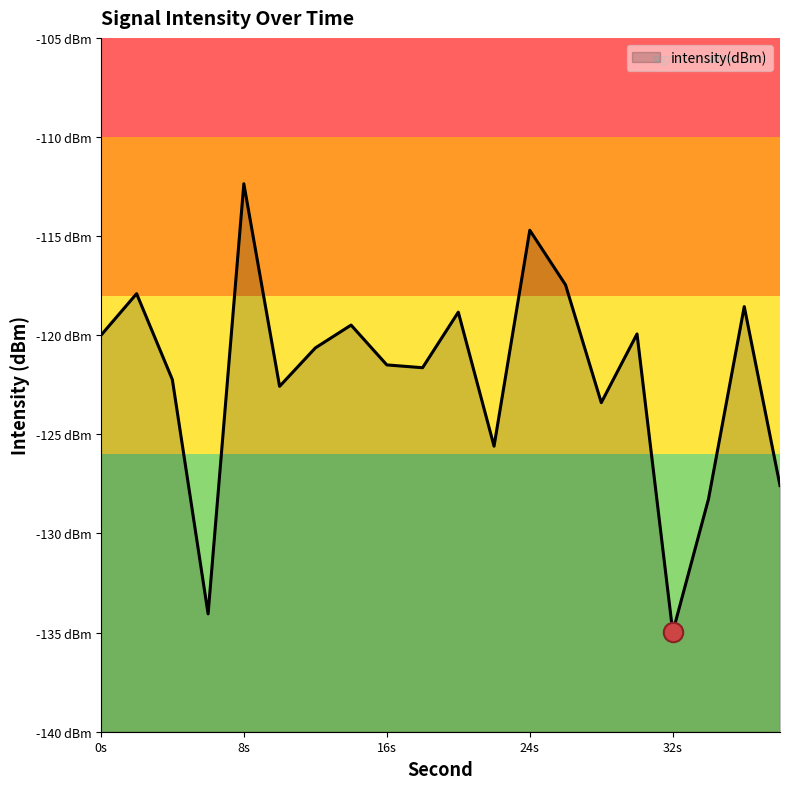

What is the difference between the values at 24 and 14?

4.8